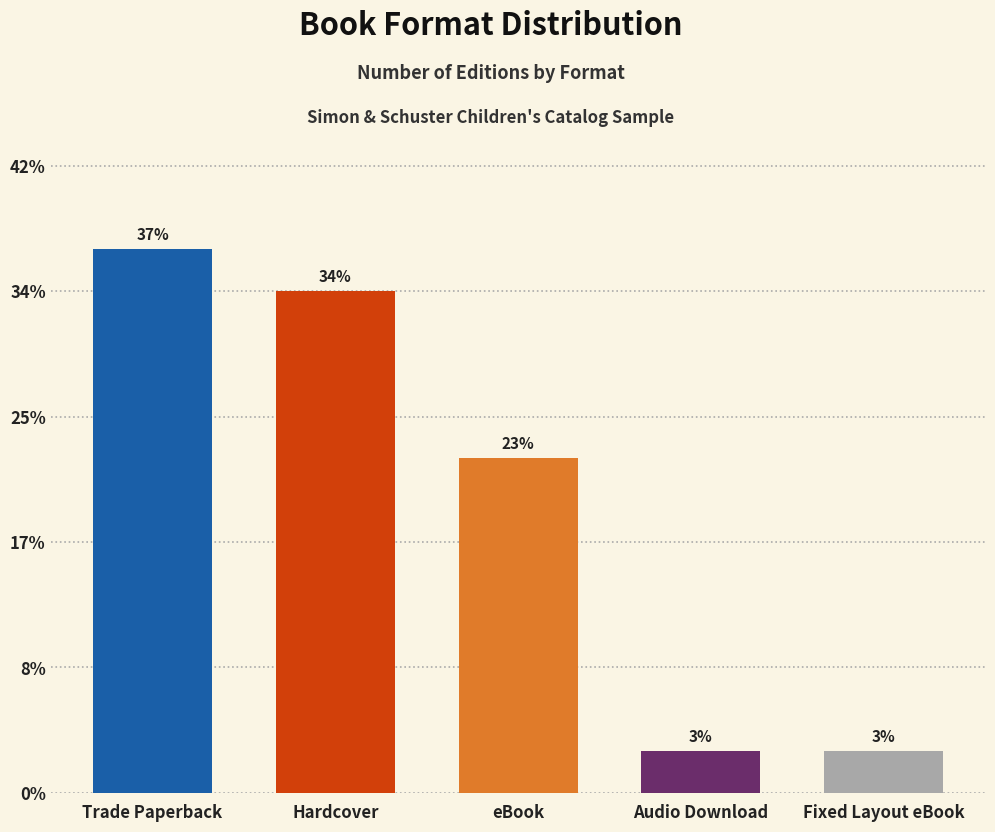

What is the ratio of the value at Hardcover to the value at eBook?

1.5